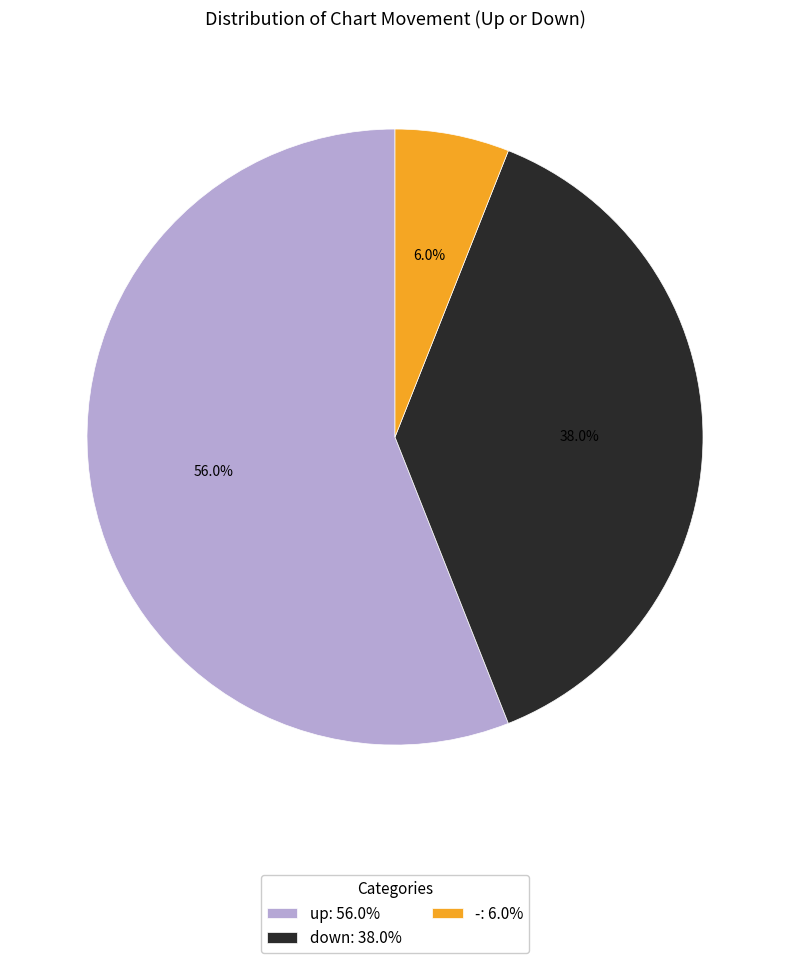

What is the smallest slice in the pie chart?

-